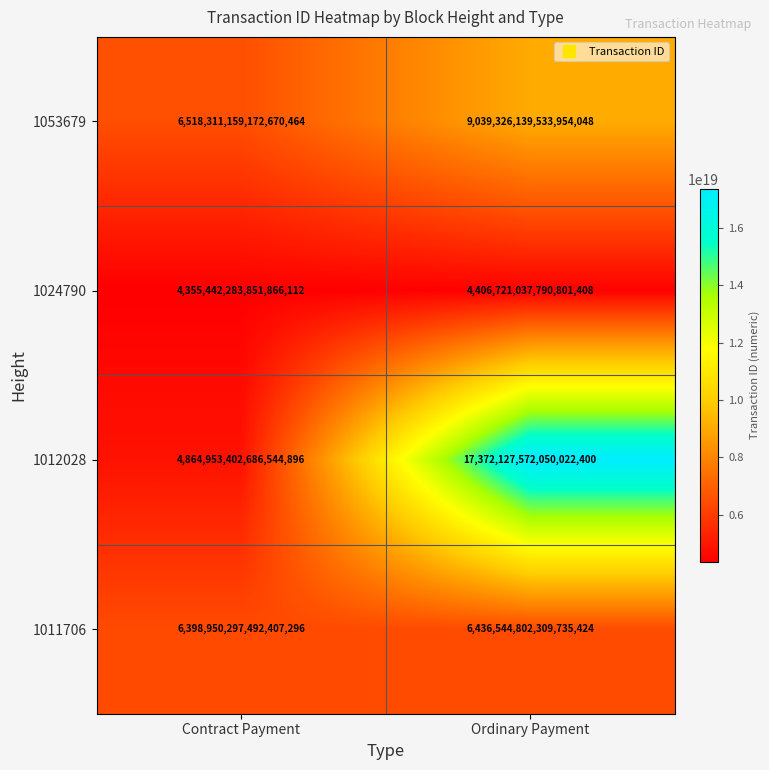

True or false: 1012028 has a value of 4864953402686544896 at Contract Payment.

True